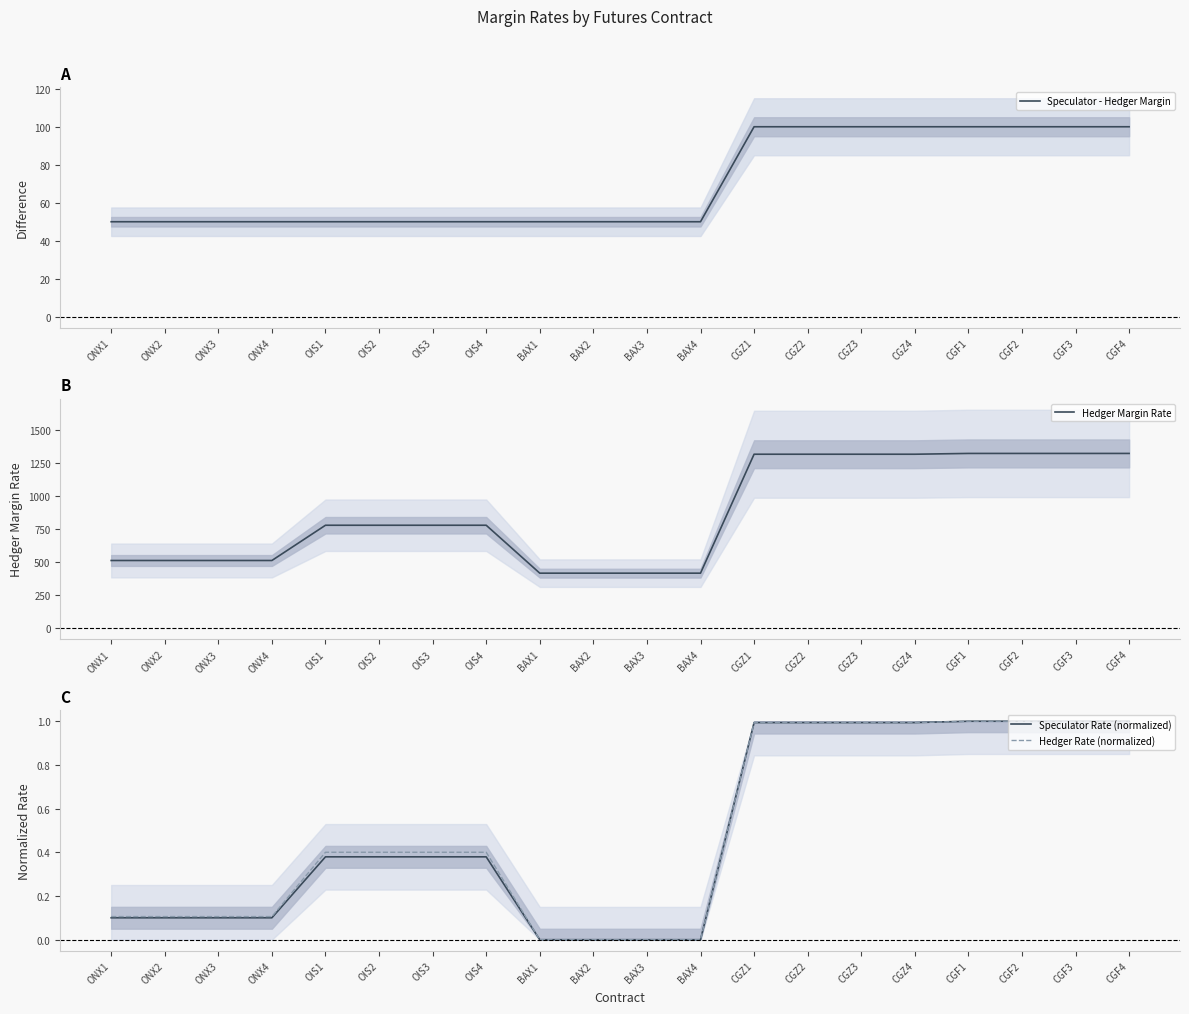

Which label corresponds to the smallest value in the chart?

BAX1